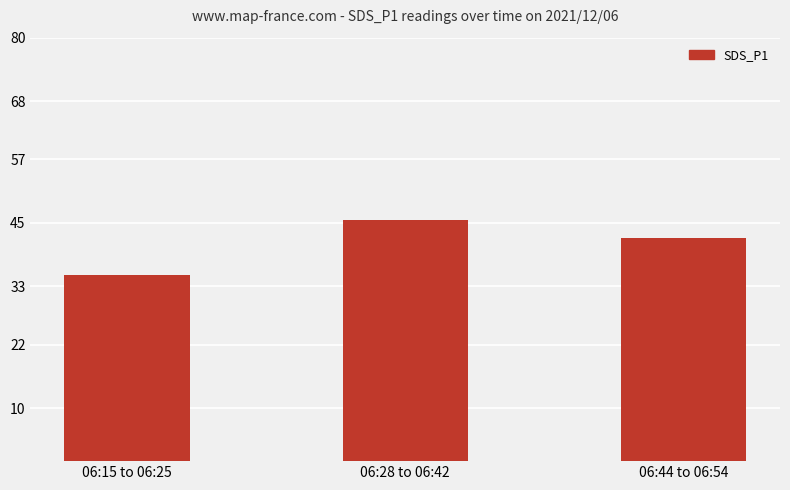

Are the bars horizontal?

No